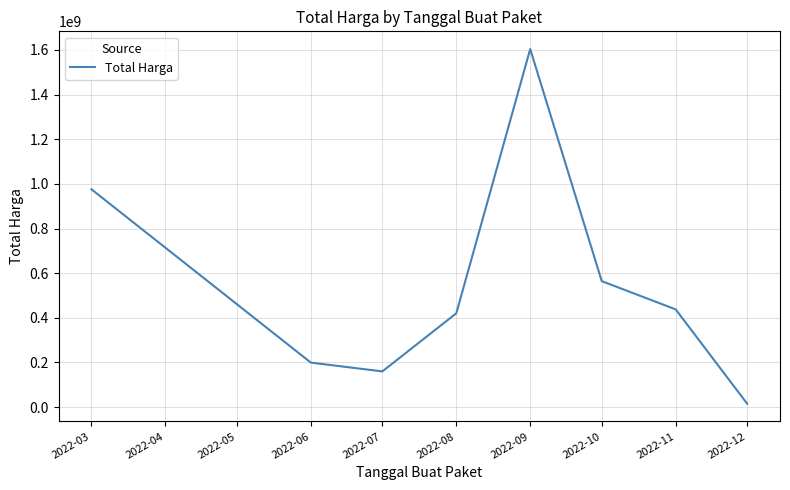

True or false: the data shows 306103073 at 2022-08.

False